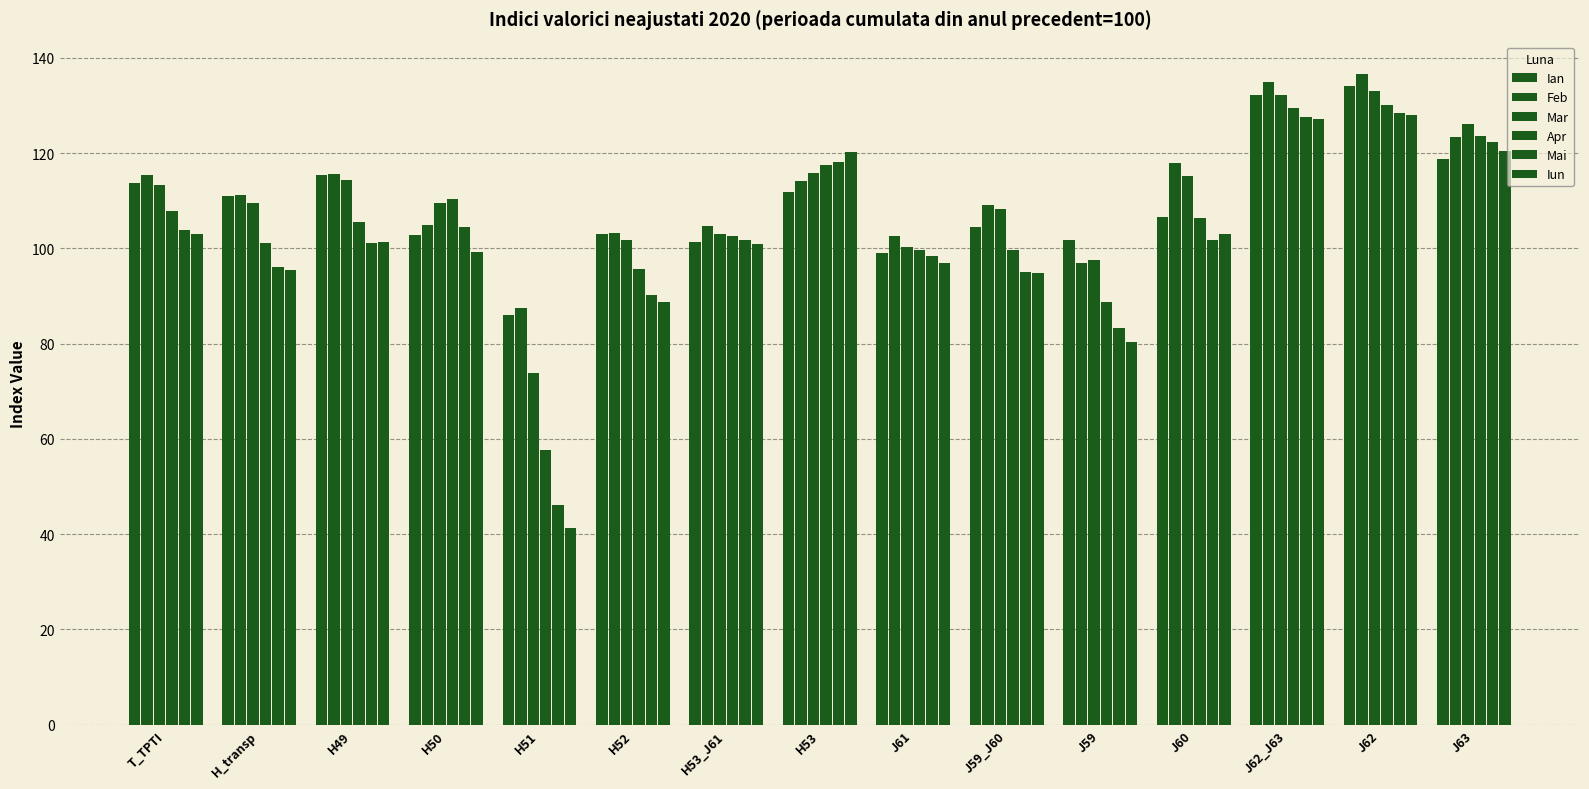

How many data points in Apr are less than 105?

7